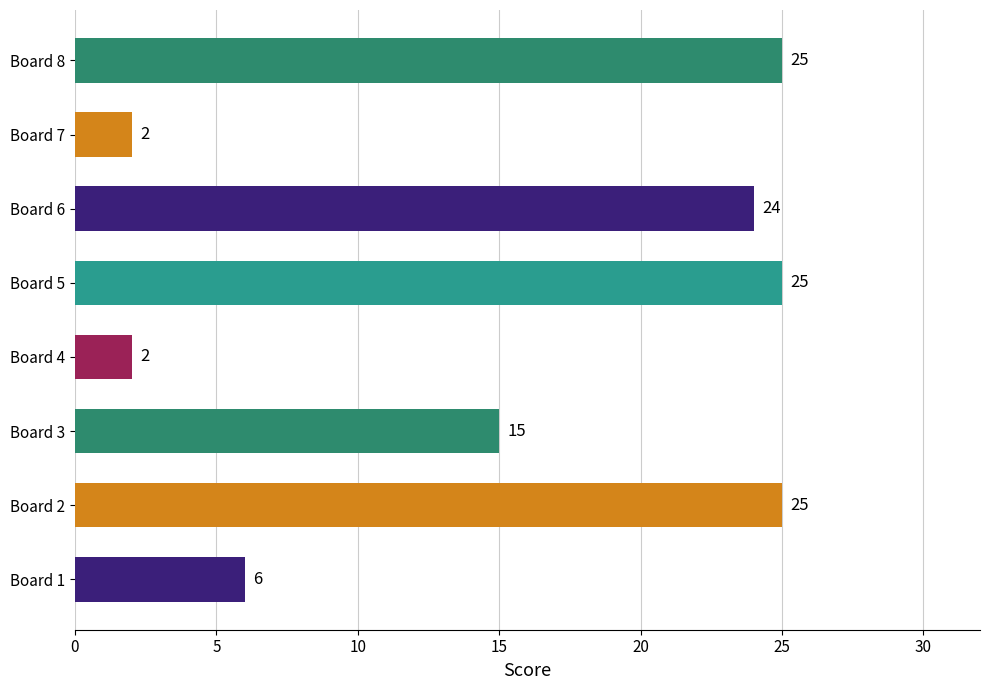

Where is the data nearest to the value 13?

Board 3